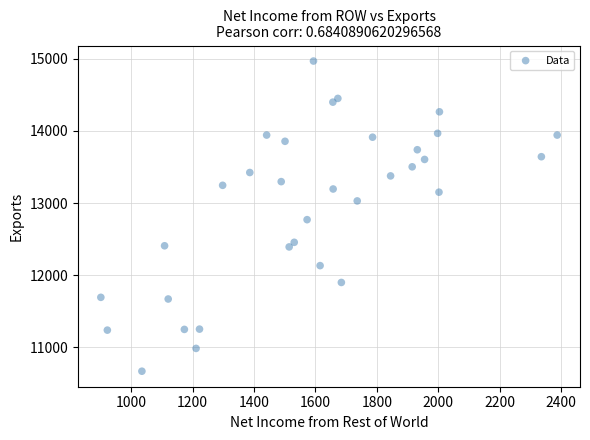

What is the range of Y values (max minus min)?

4305.7